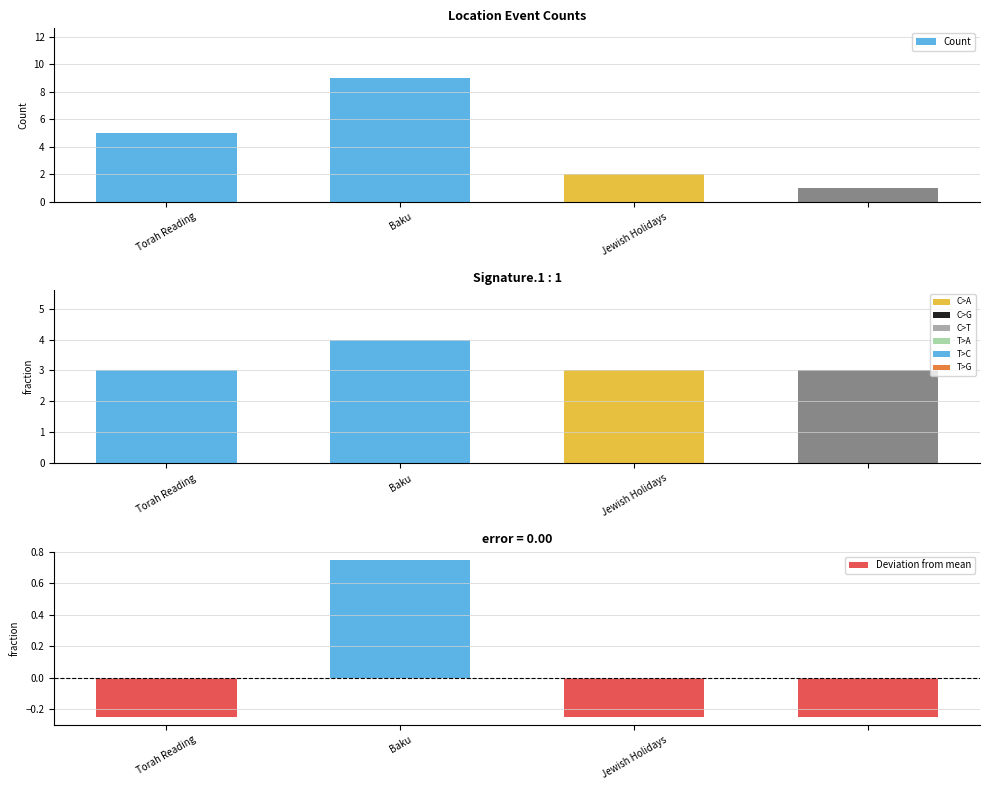

At how many categories does at least one series exceed 6?

1